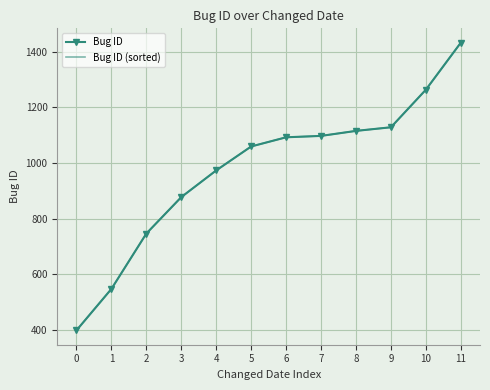

Read the Bug ID (sorted) value at 2, to the nearest 50.

750